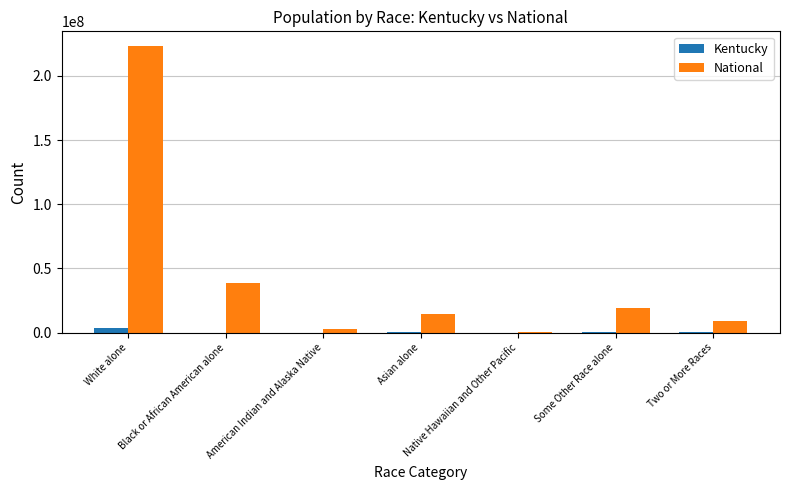

Read the Kentucky value at Black or African American alone, to the nearest 100.

500